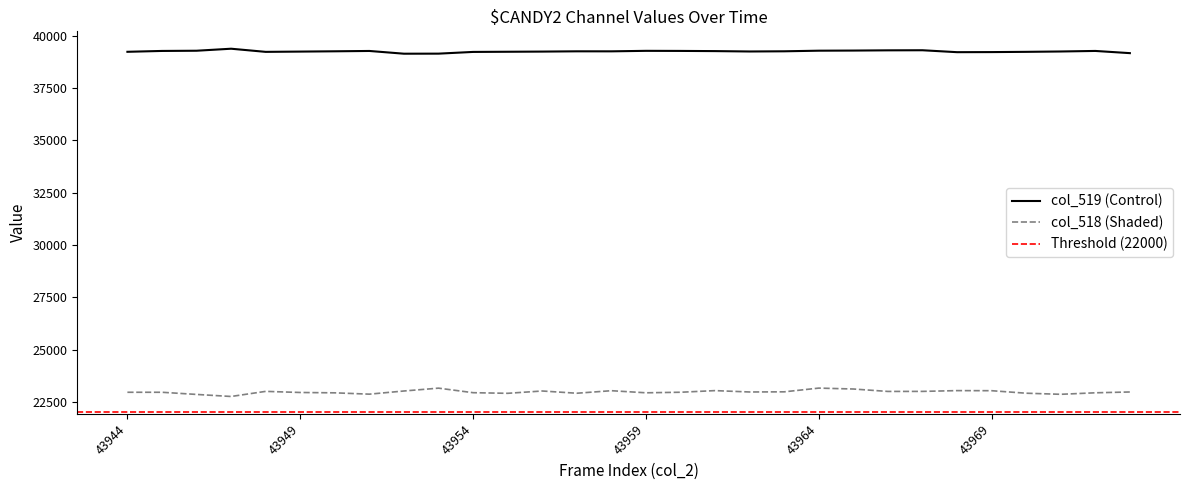

At which category does the chart reach its minimum across all series?

43947